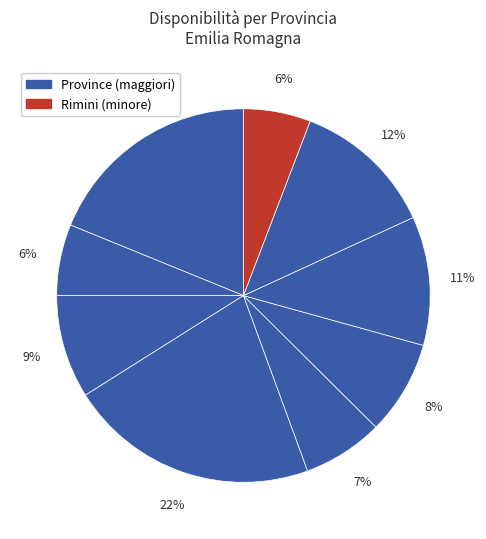

Count the number of slices in the pie.

9